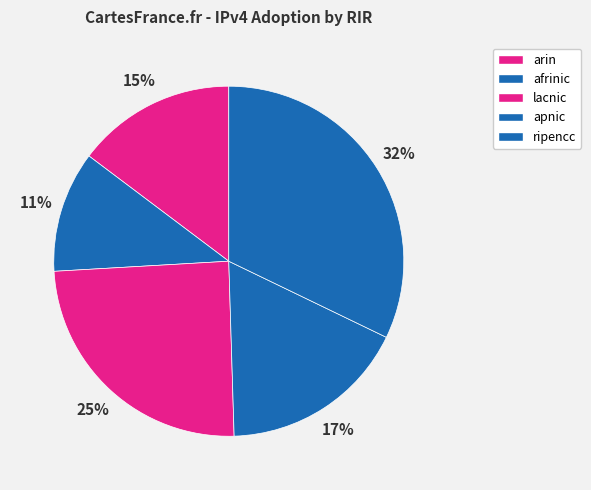

To the nearest percent, what is the difference between the ripencc and arin slice percentages?

17%